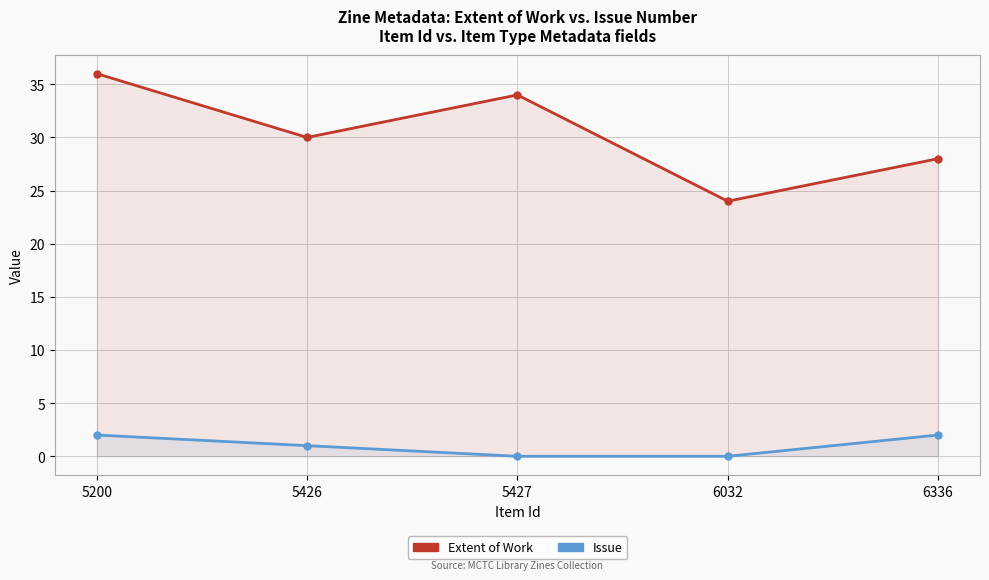

How many data points in Extent of Work are less than 30?

2